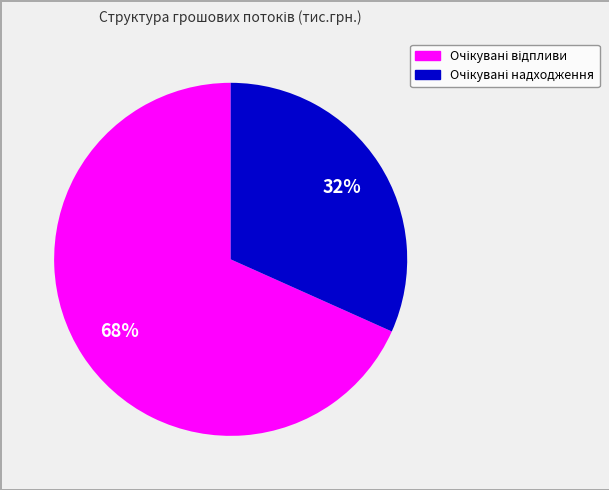

To the nearest percent, what is the average slice percentage?

50%